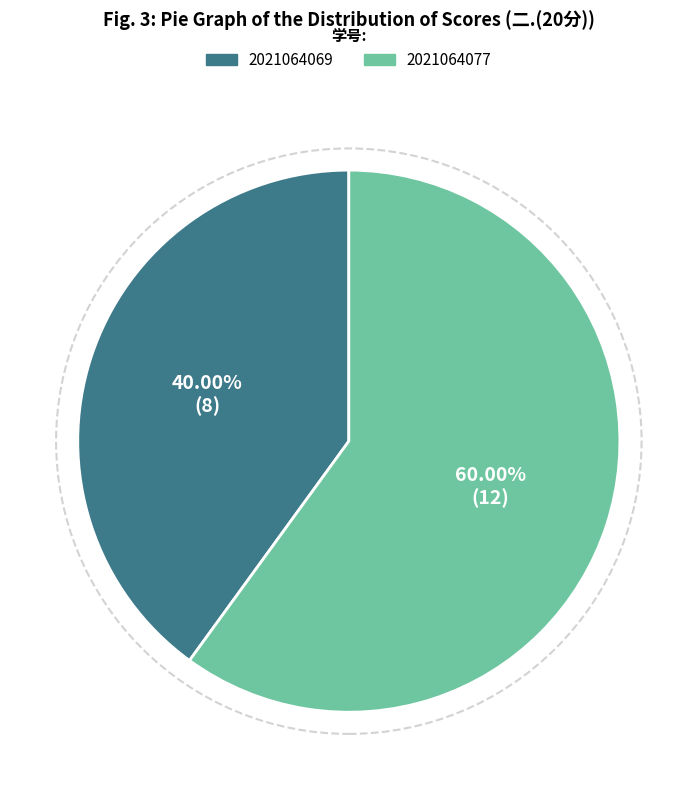

Rank the categories by value from lowest to highest.

2021064069, 2021064077